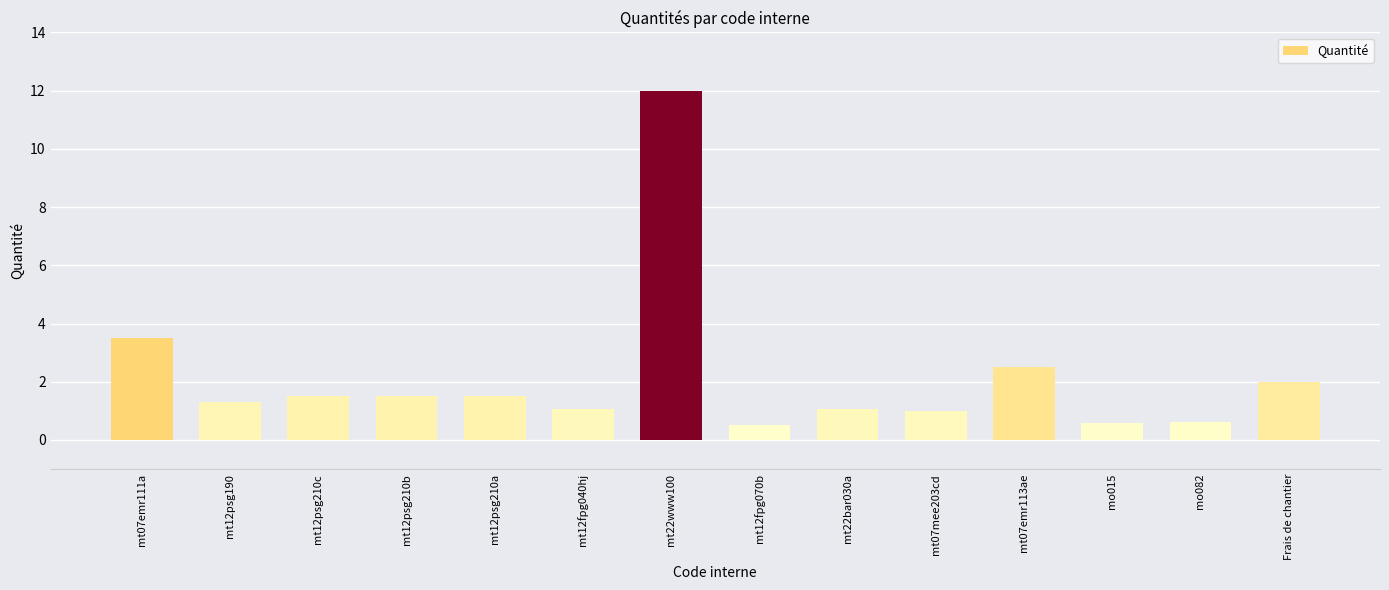

The chart shows a value of 1.5 at mt12psg210a. True or false?

True